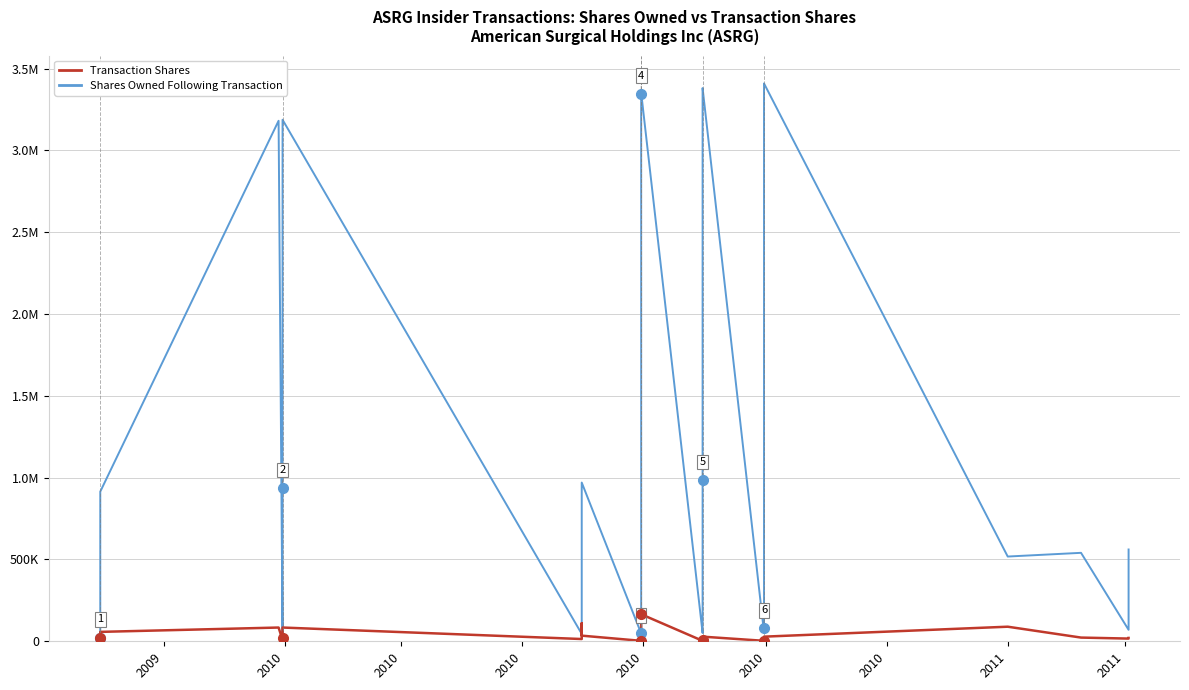

List the series in order of their peak value, lowest first.

Transaction Shares, Shares Owned Following Transaction